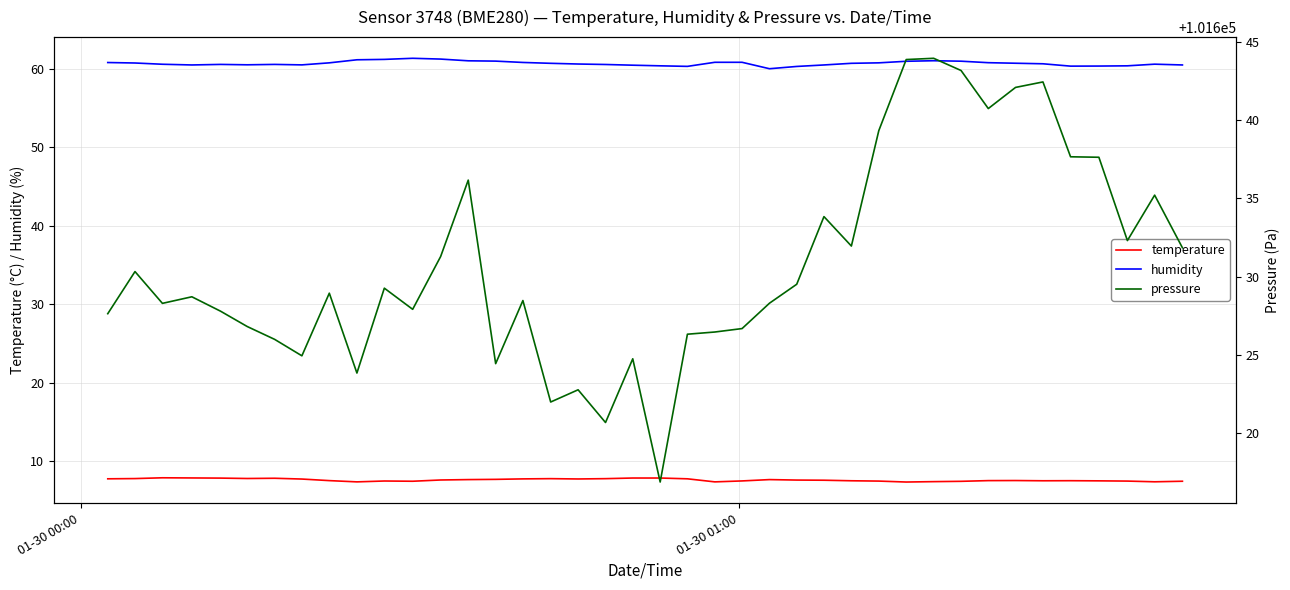

What is the highest value of the humidity series?

61.4